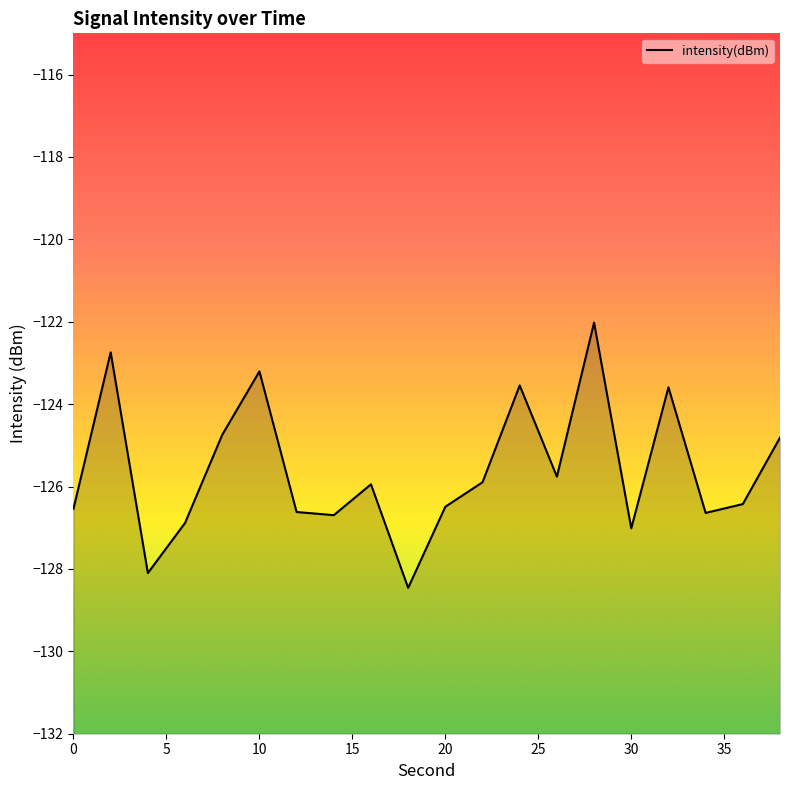

Which has a higher value, 30 or 10?

10